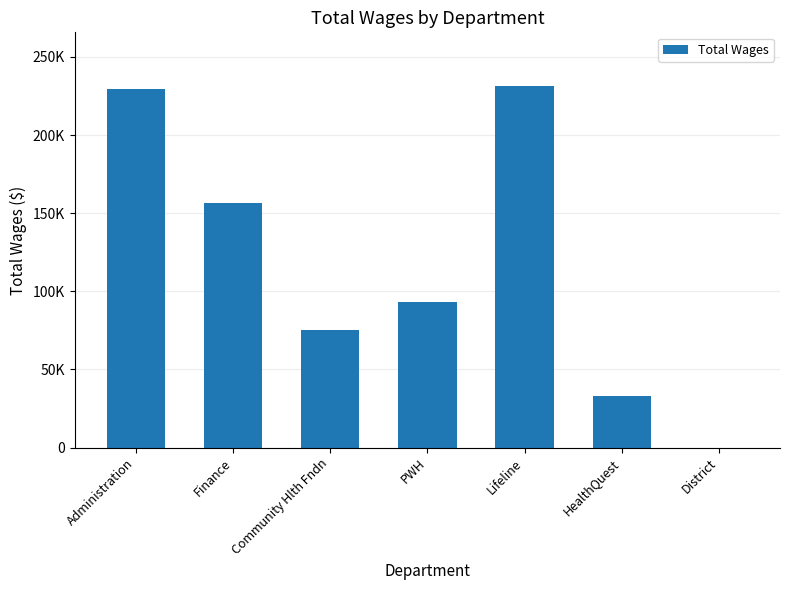

True or false: the data shows 0 at District.

True